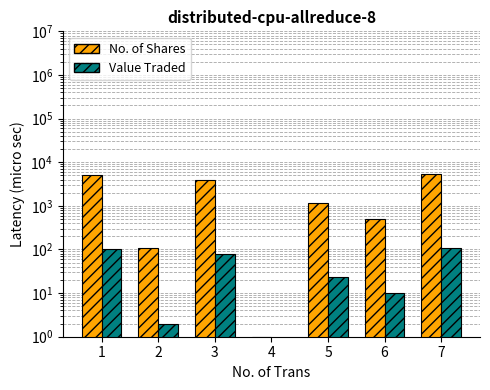

Reading right to left, what are all the values shown in this chart?

No. of Shares: 7=5500	6=500	5=1187	4=1	3=3900	2=106	1=5000
Value Traded: 7=110	6=10	5=24	4=0	3=78	2=2	1=101